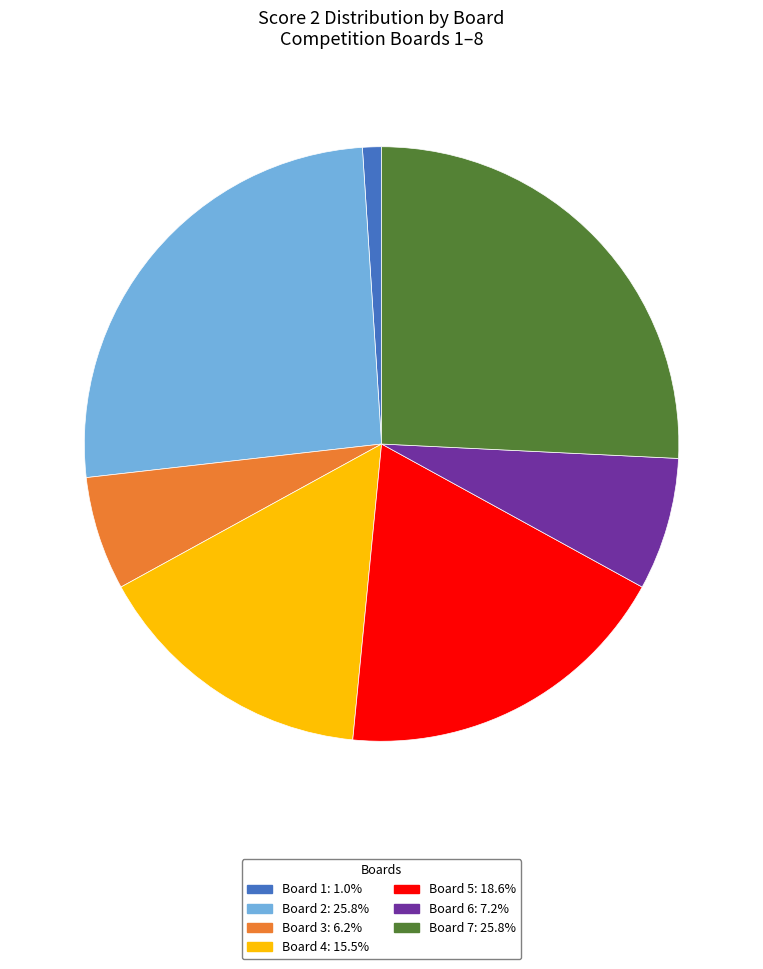

Is the sum of Board 7: 25.8% and Board 2: 25.8% greater than half?

Yes